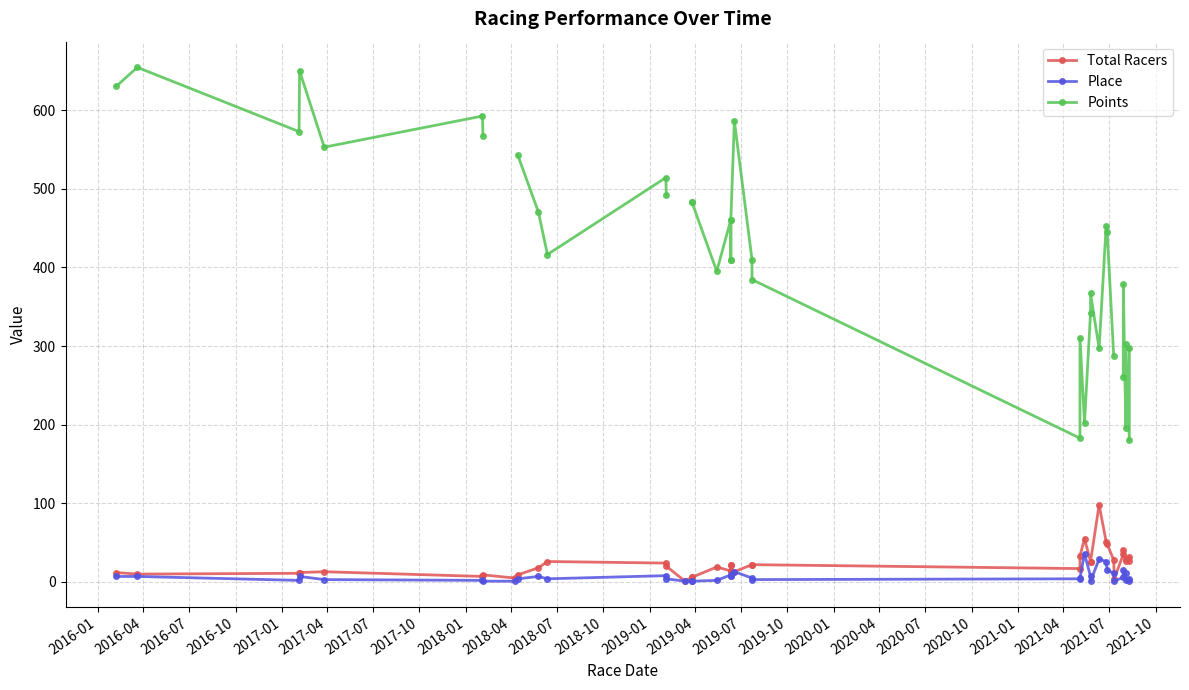

The Points series shows 318.4 at 2018-01. True or false?

False